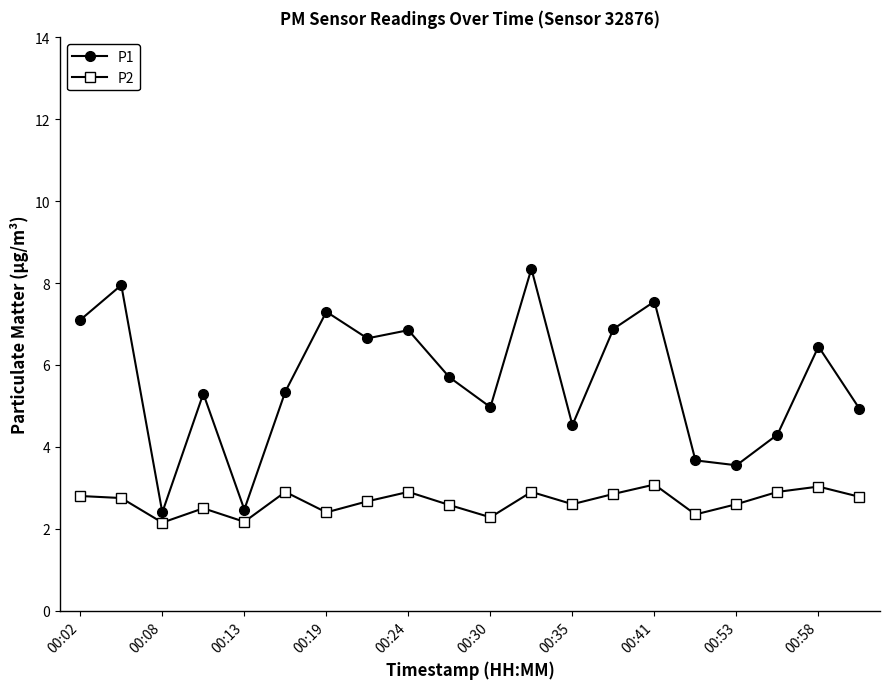

What is the difference between the maximum and second lowest values in the P1 series?

5.9